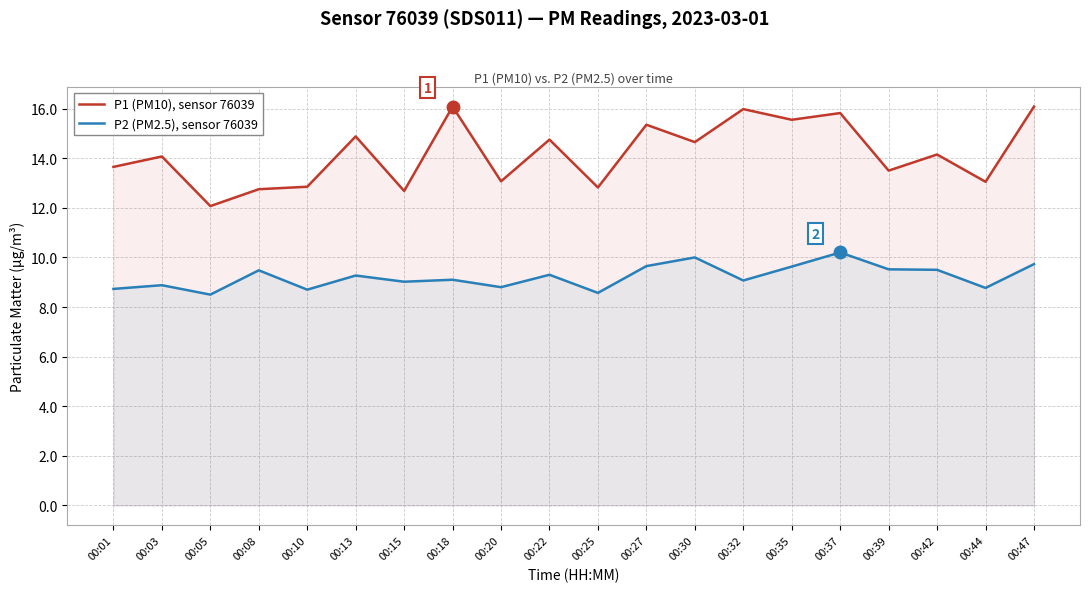

What is the average value of the P2 (PM2.5), sensor 76039 series?

9.2